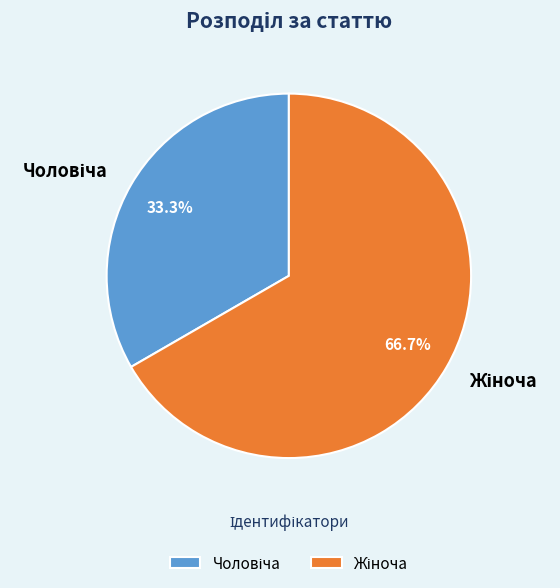

To the nearest percent, what is the difference between the largest and smallest slice percentages?

33%